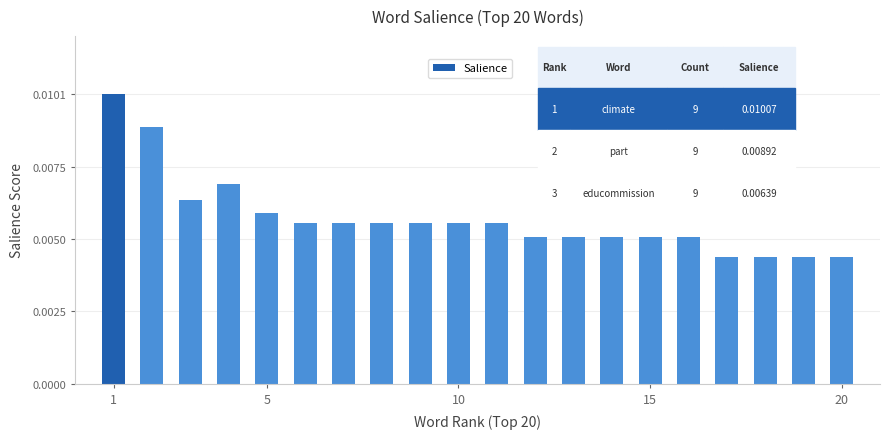

Count the values in the range 0 to 1.

20